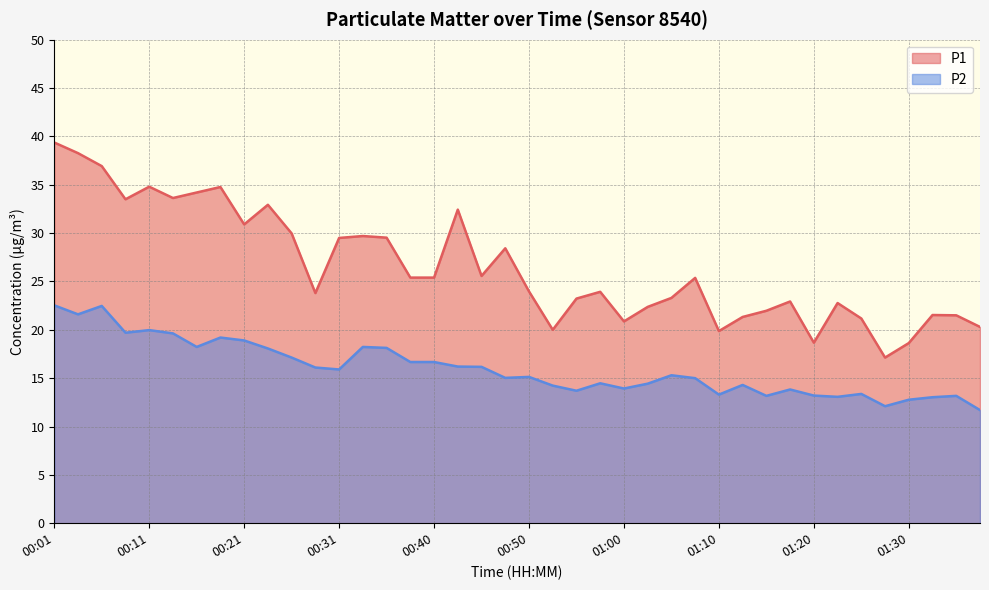

What is the label of the 9th point from the right?

01:18